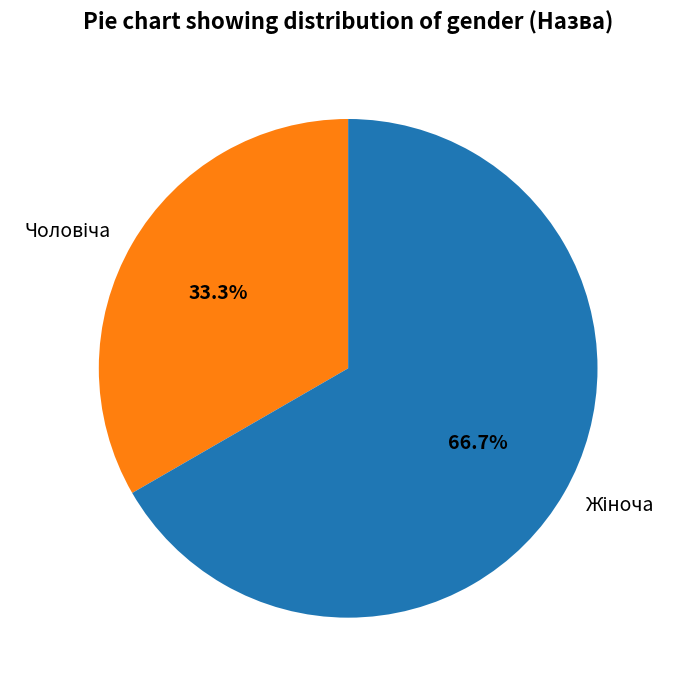

How many segments does this pie chart have?

2